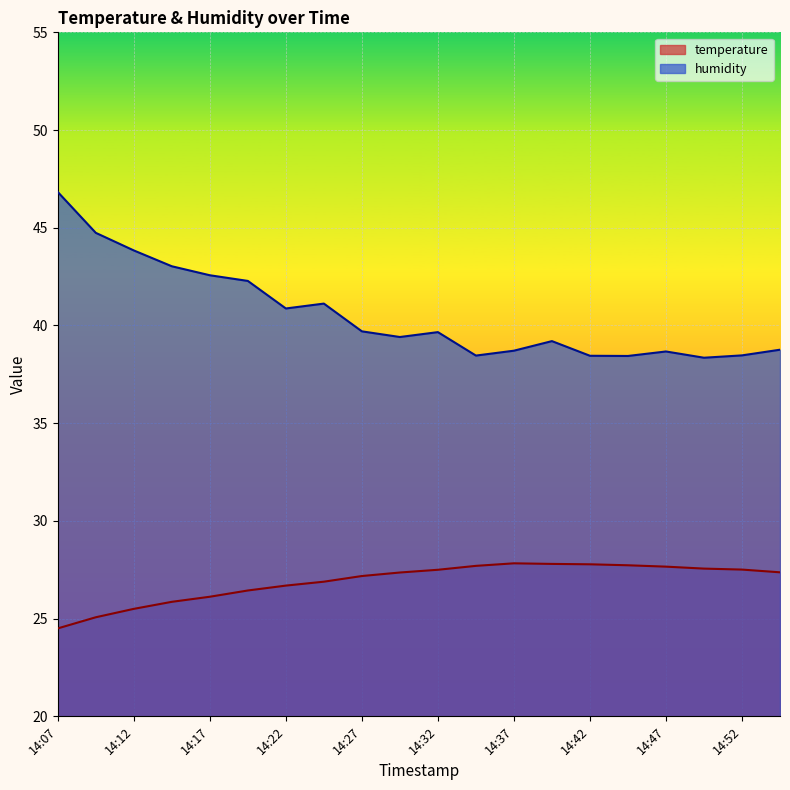

Is it true that temperature equals 27.6 at 14:49?

True